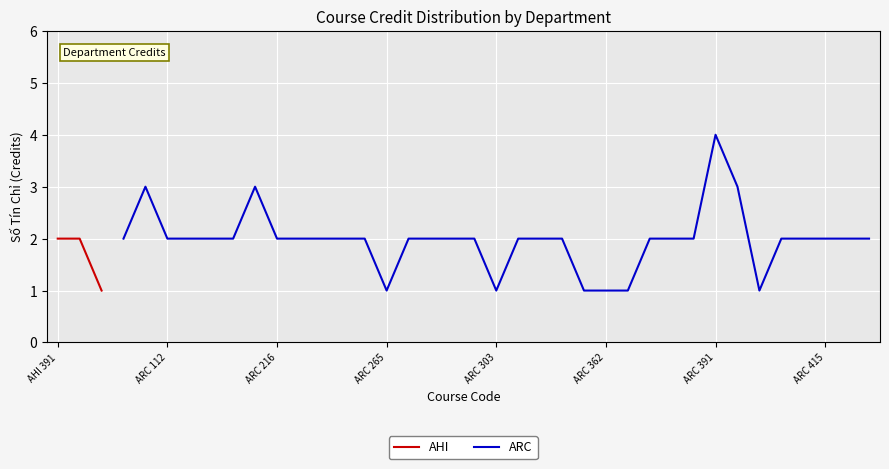

Is it true that the value at ARC 112 is 1?

False